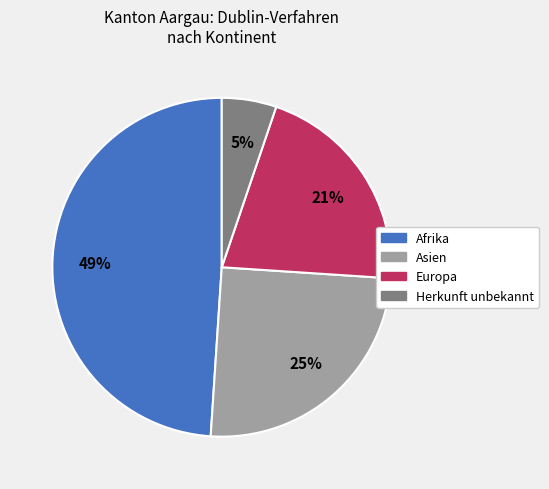

True or false: Asien accounts for 19% of the total.

False